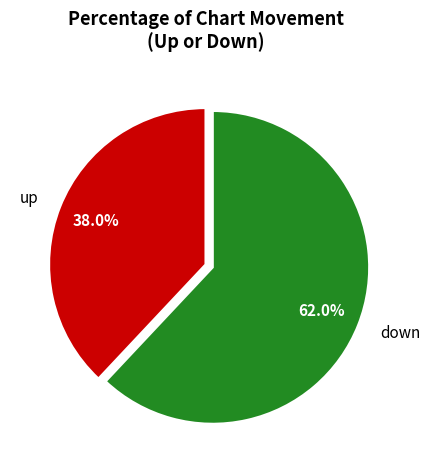

Rank the categories by value from lowest to highest.

up, down